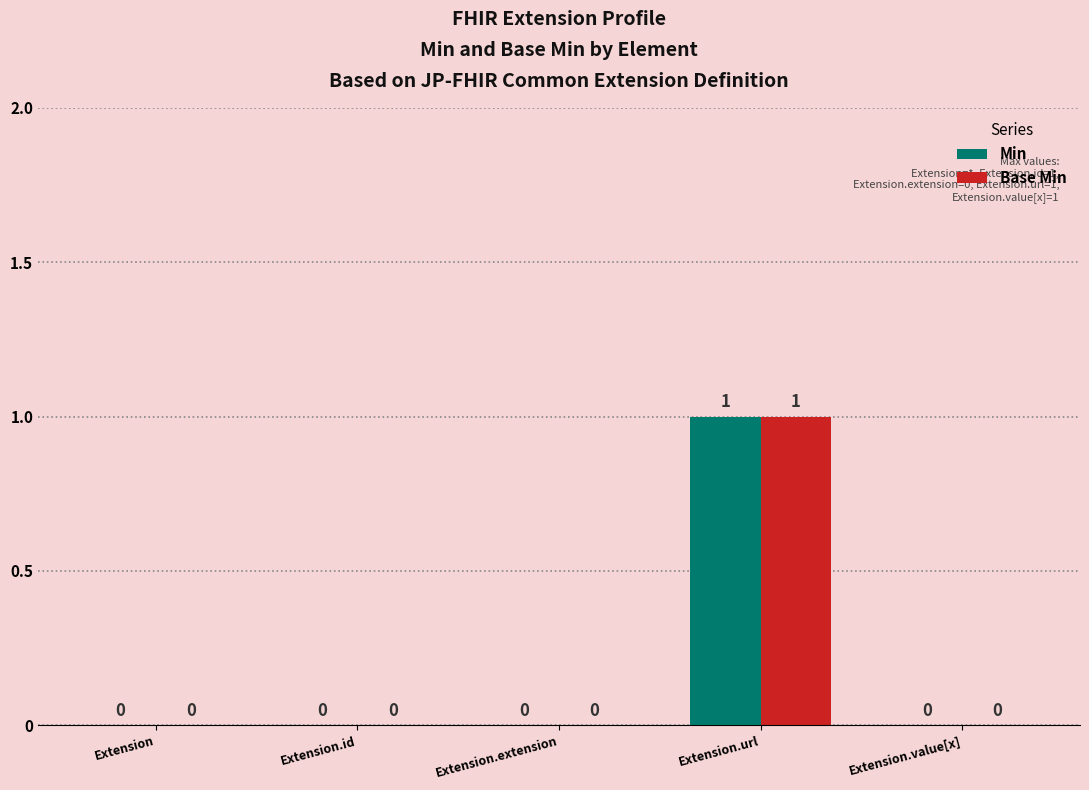

How many Base Min values are between 0 and 1?

5